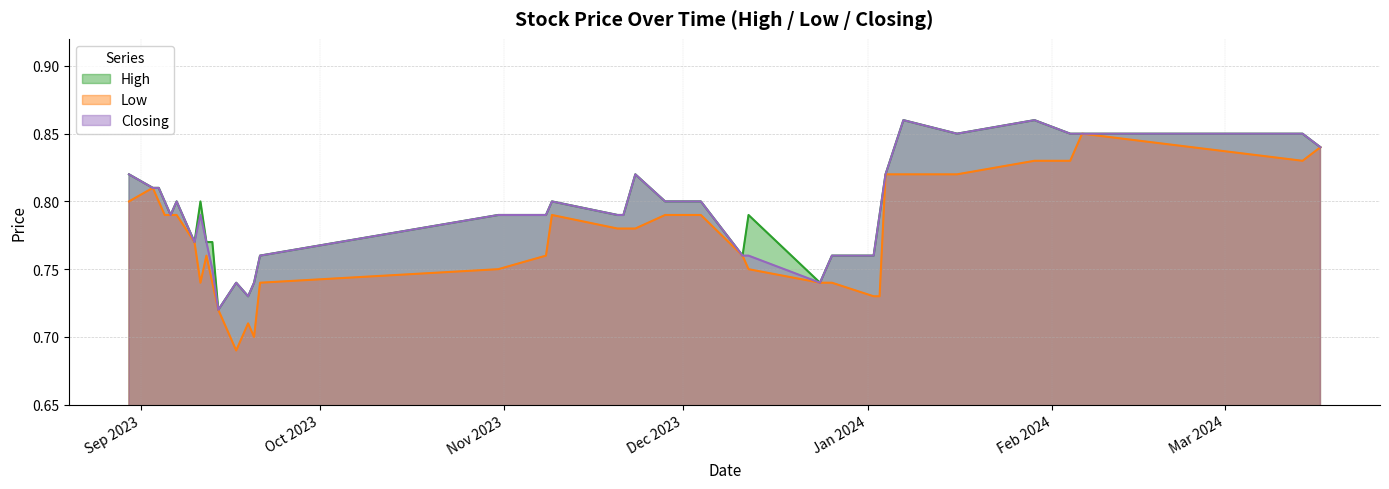

True or false: Low and Closing intersect in this chart.

False